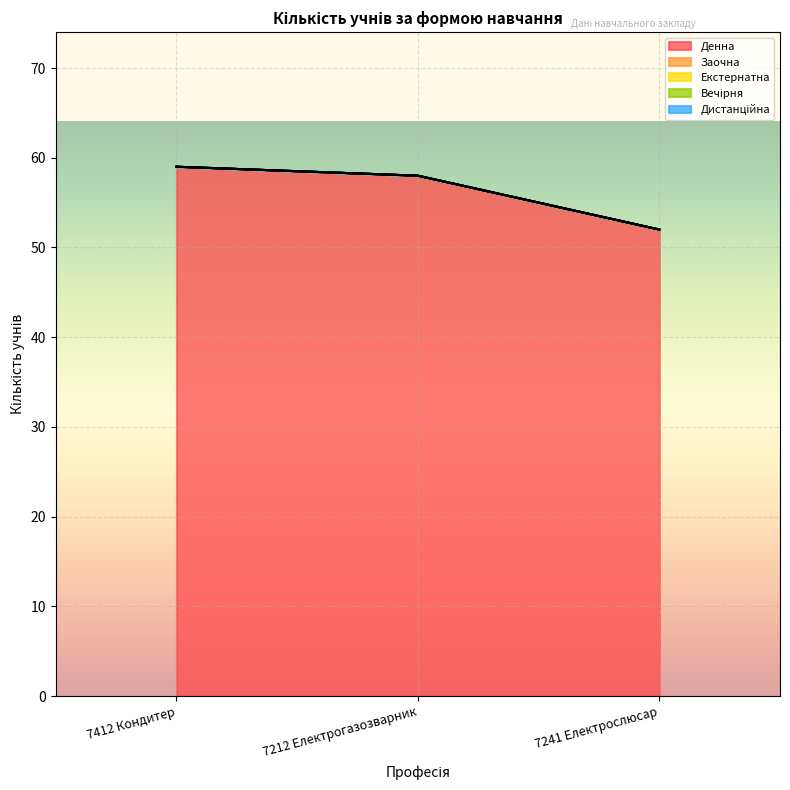

How many categories are shown in the chart?

3